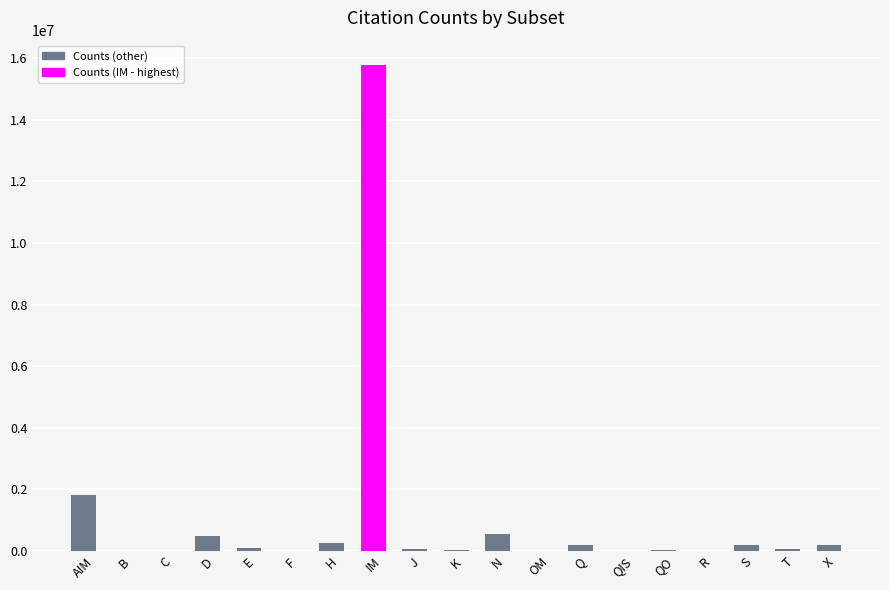

What is the approximate value at S, to the nearest 100?

183200